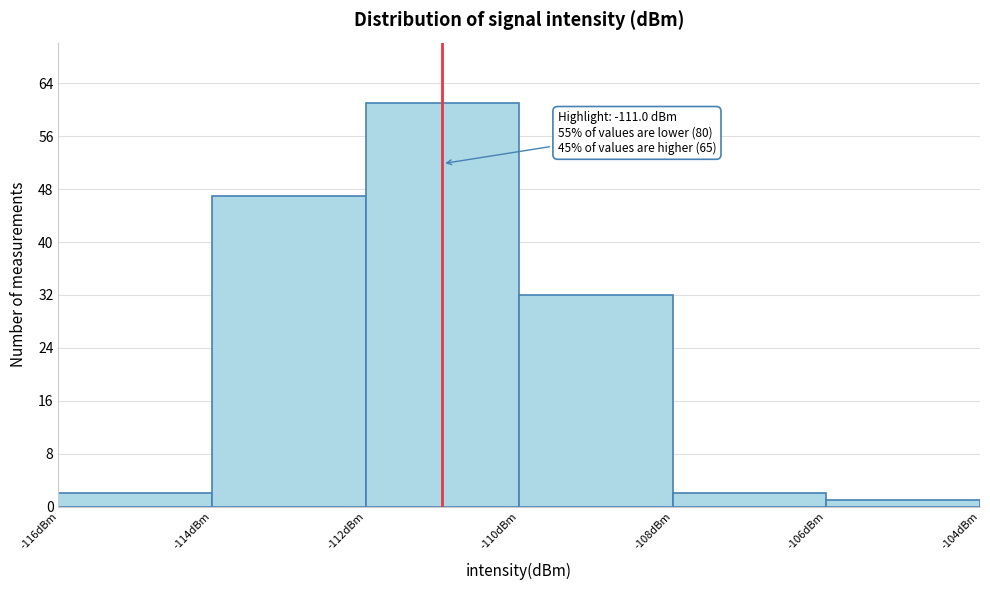

Which range on the x-axis has the tallest bar?

-112 to -110